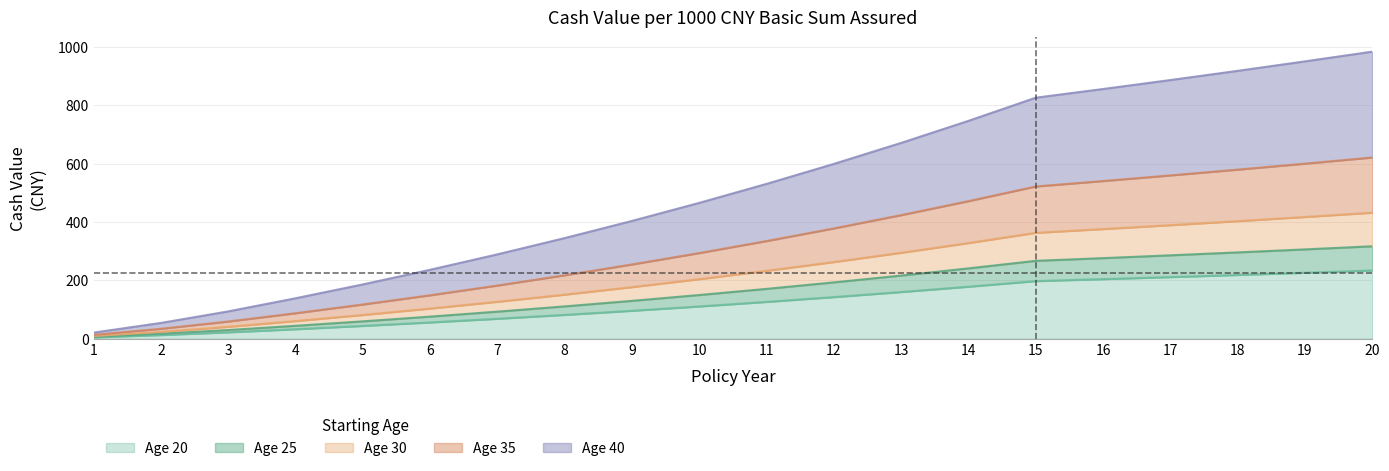

Does the chart display data point markers on the line(s)?

No